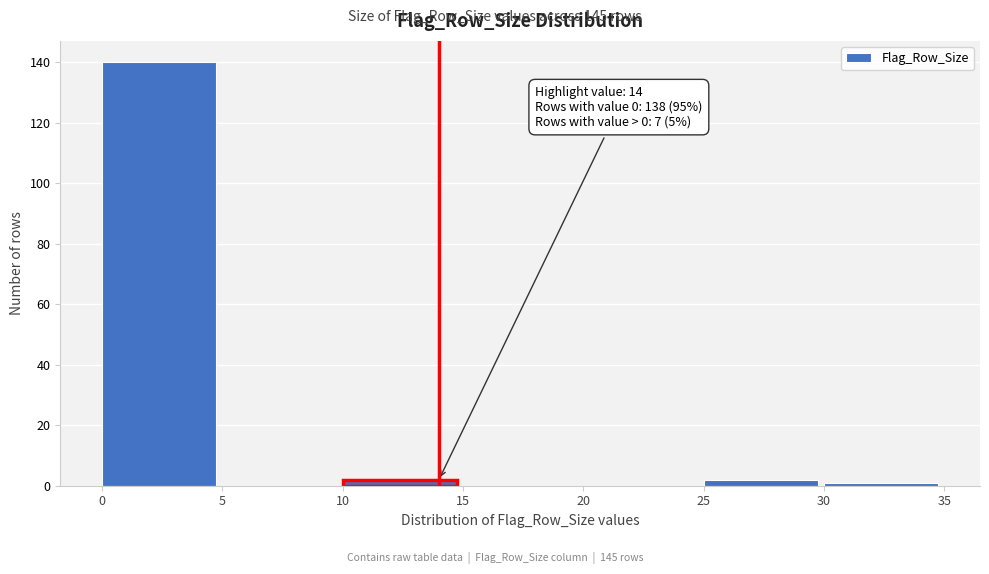

Which range on the x-axis has the tallest bar?

0 to 5